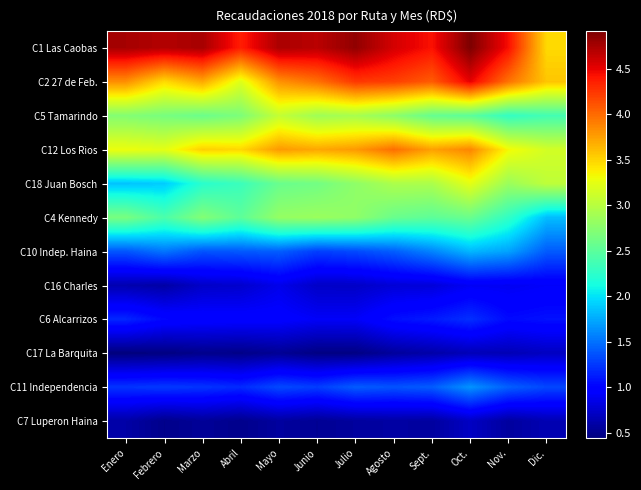

How many categories are shown in the chart?

12